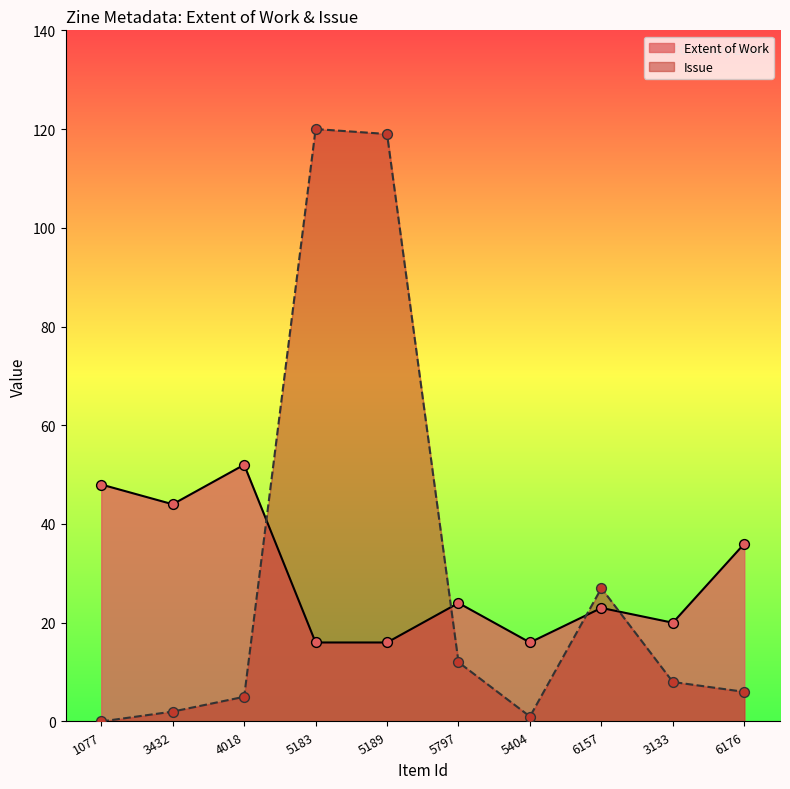

At which category is the sum across all series the highest?

5183